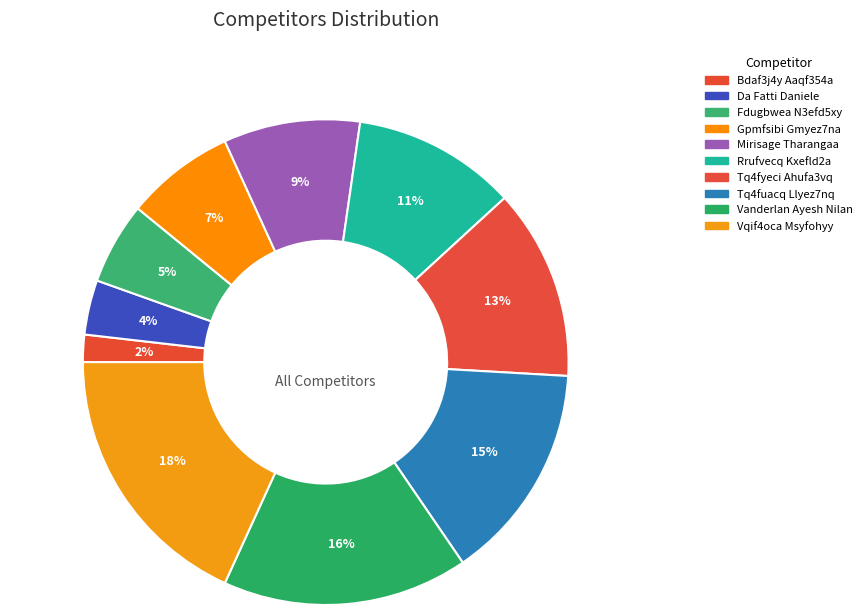

How many slices are in this pie chart?

10